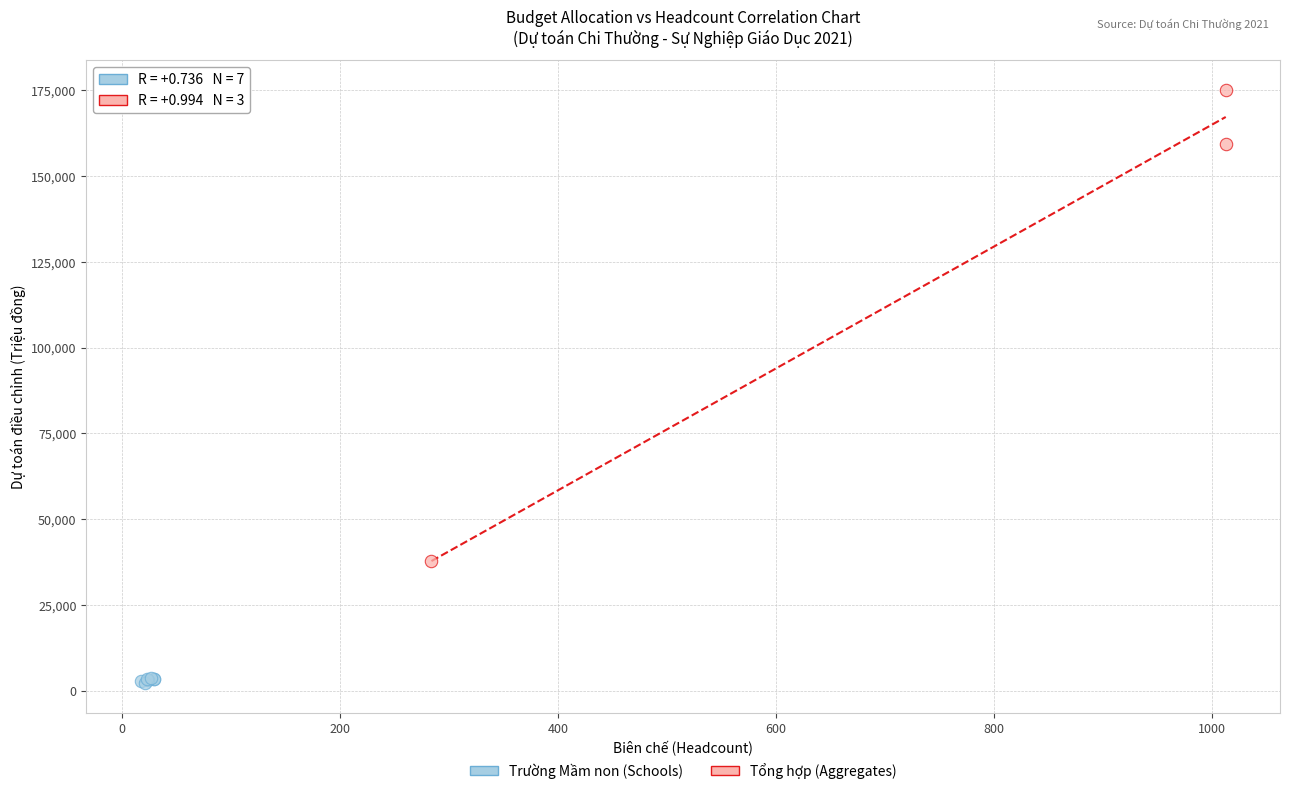

Which series has the largest Y range (max minus min)?

Tổng hợp (Aggregates)